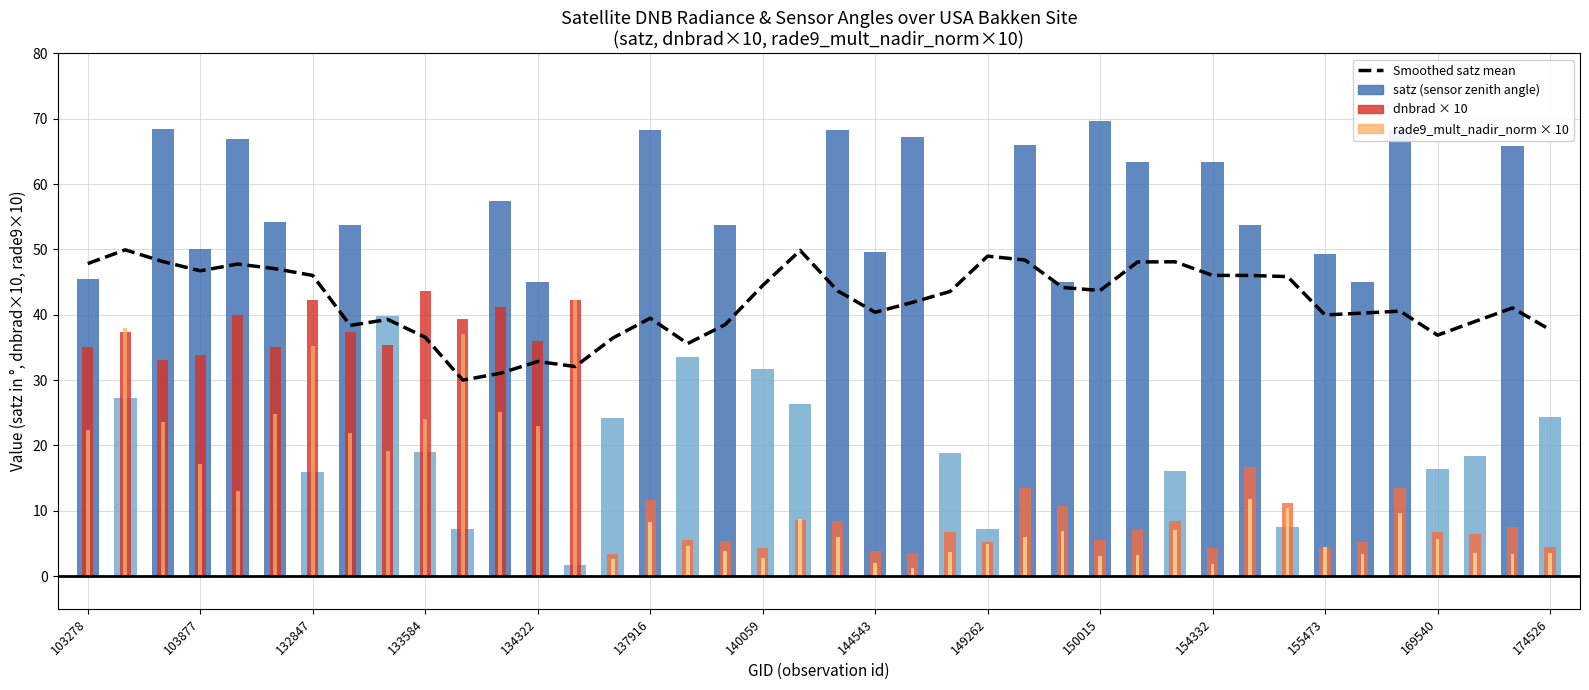

The chart shows a value of 40.3 at 34. True or false?

True